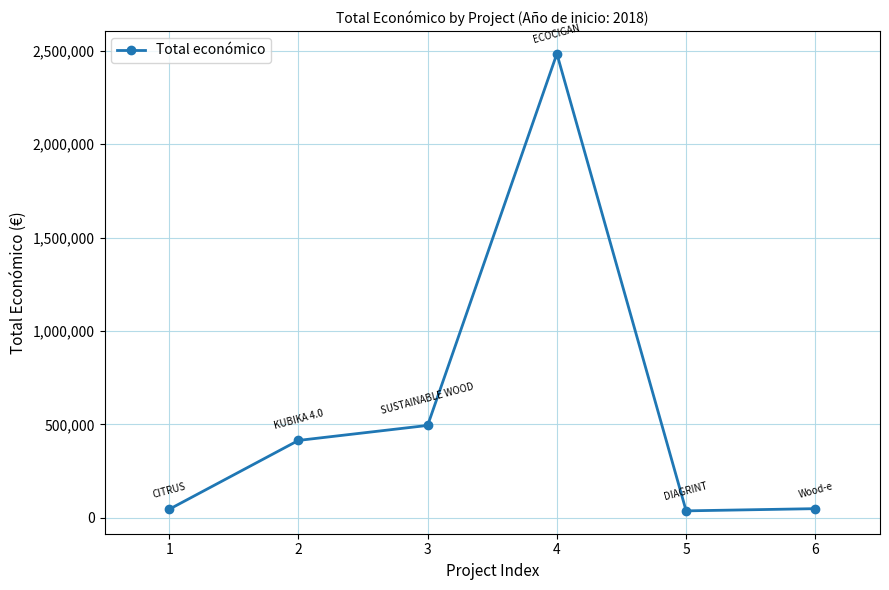

How many interior local peaks (higher than both neighbors) does the data have?

1